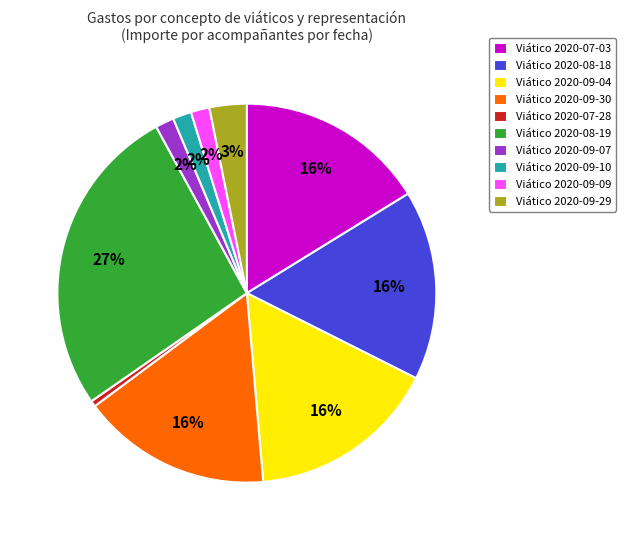

Which slice is the smallest?

Viático 2020-07-28